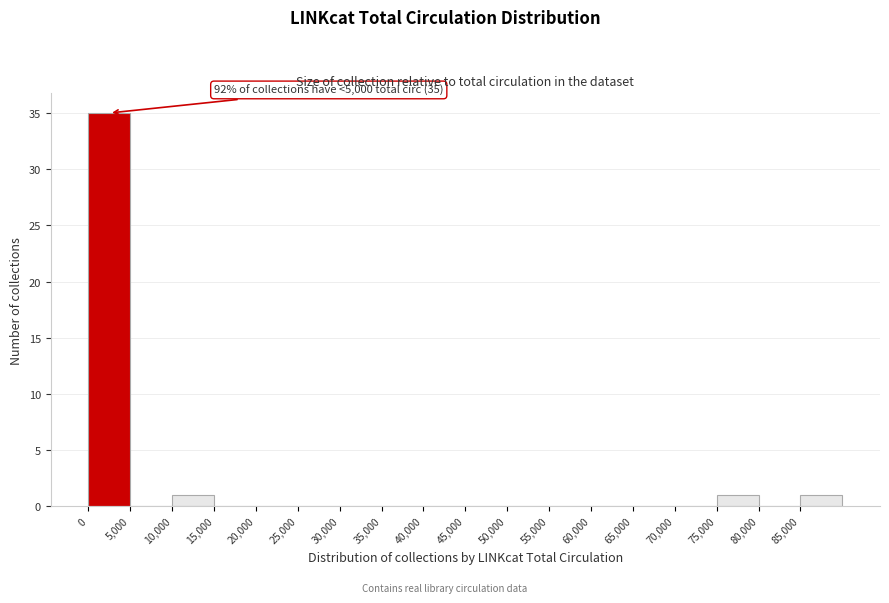

Which range on the x-axis has the tallest bar?

0 to 5000